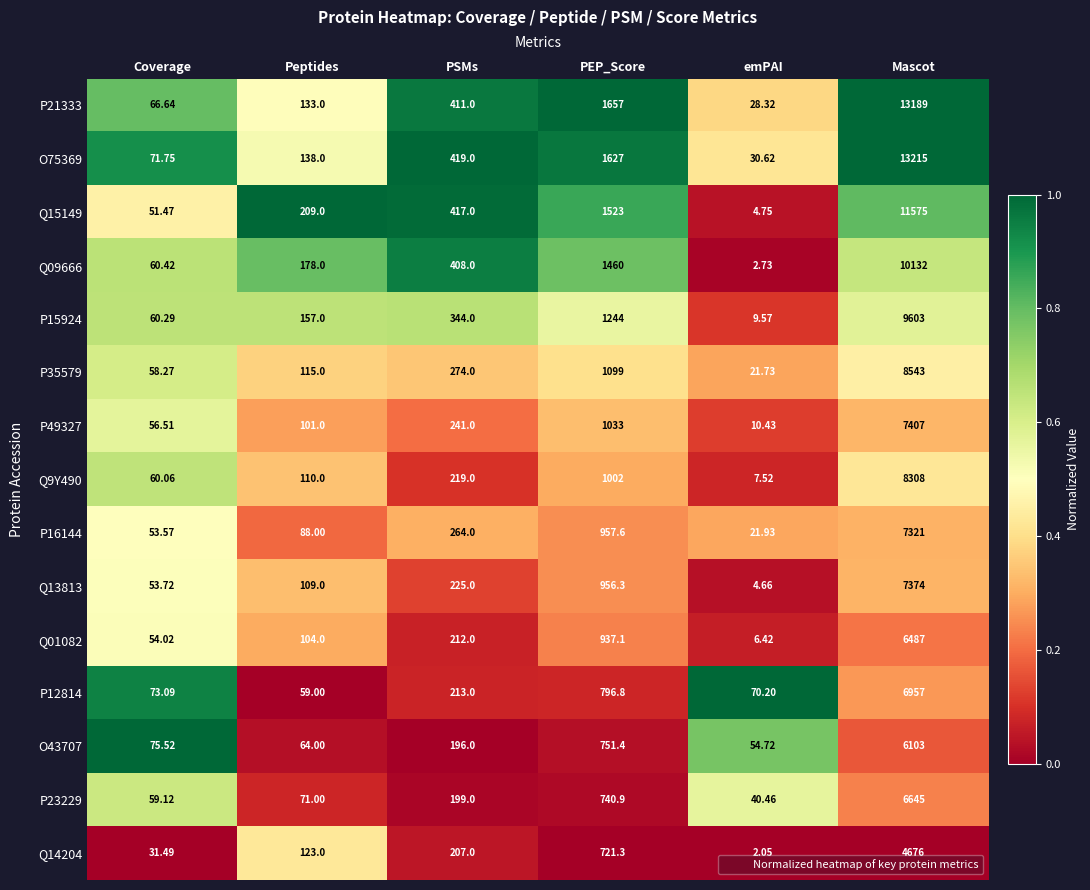

At which category is the sum across all series the highest?

Mascot